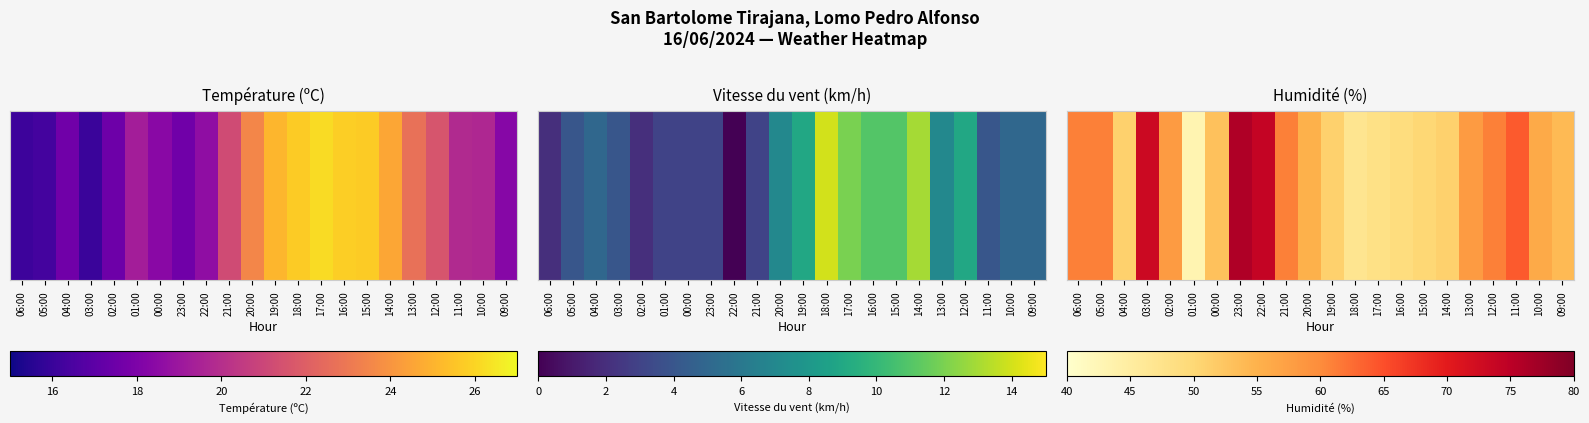

How many data points are above 56?

10